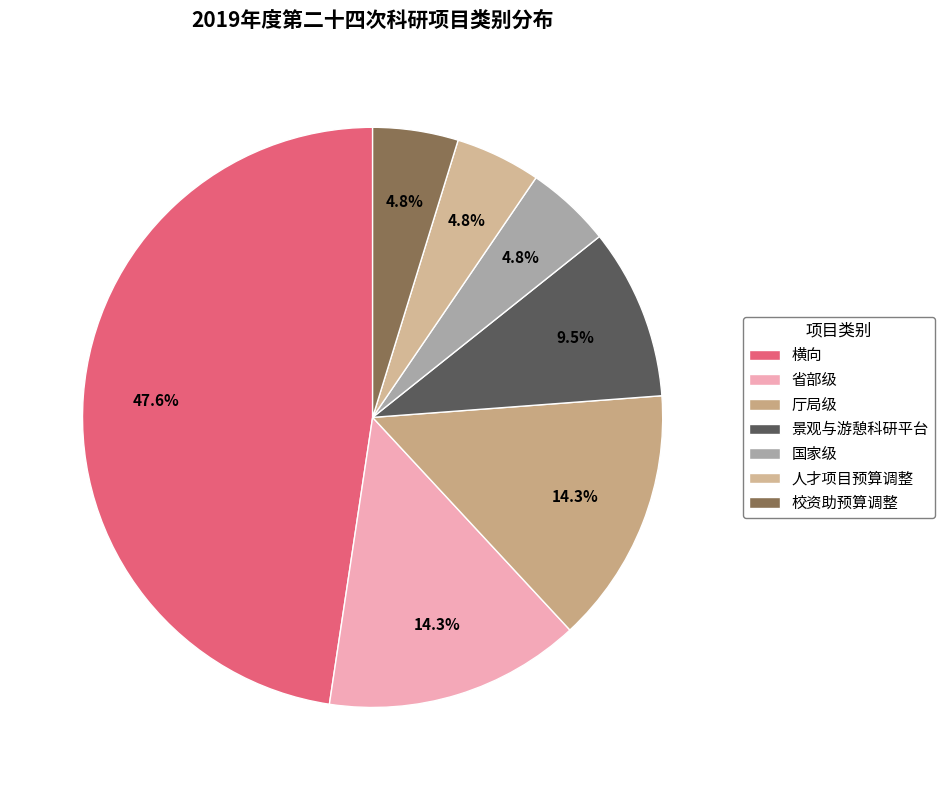

Does 省部级 account for over 50% of the chart?

No